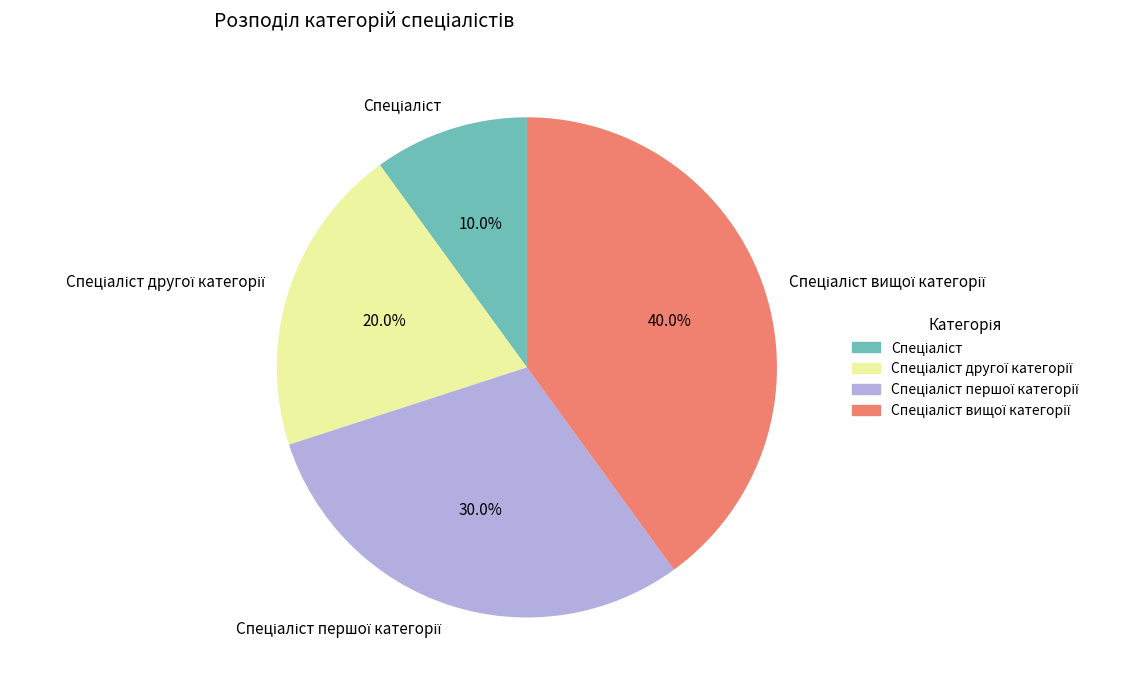

Does any single category account for the majority?

No